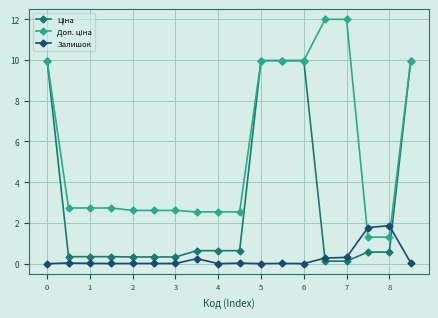

At how many categories does at least one series exceed 9?

7